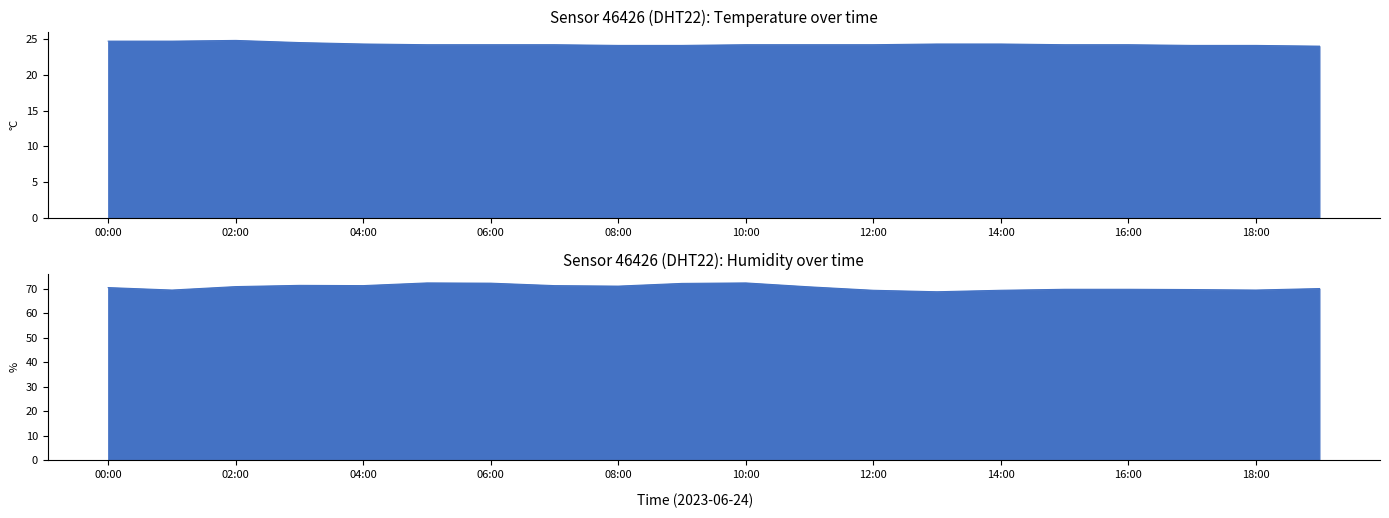

Where is the first local minimum for humidity?

01:00